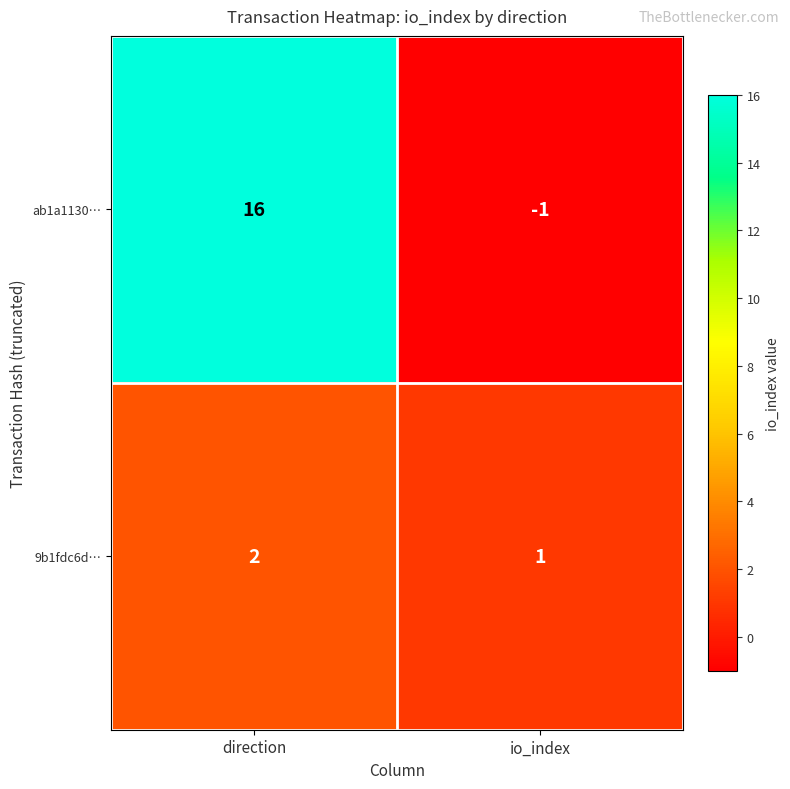

Reading left to right, what are all the values shown in this chart?

ab1a1130…: 16	-1
9b1fdc6d…: 2	1